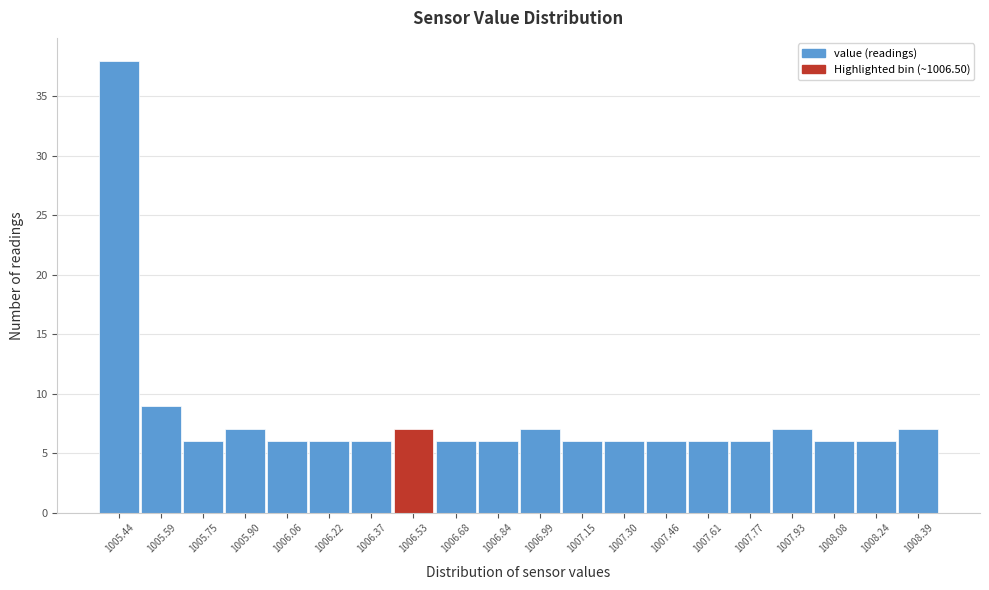

Reading left to right, transcribe this chart: for each bar, give the range it covers on the x-axis and its height. Neither the bar edges nor the heights are printed on the chart, so give them approximately, as read against the axes.

1005.36 to 1005.52: 38
1005.52 to 1005.68: 9
1005.68 to 1005.82: 6
1005.82 to 1005.98: 7
1005.98 to 1006.14: 6
1006.14 to 1006.30: 6
1006.30 to 1006.44: 6
1006.44 to 1006.60: 7
1006.60 to 1006.76: 6
1006.76 to 1006.92: 6
1006.92 to 1007.08: 7
1007.08 to 1007.22: 6
1007.22 to 1007.38: 6
1007.38 to 1007.54: 6
1007.54 to 1007.70: 6
1007.70 to 1007.84: 6
1007.84 to 1008.00: 7
1008.00 to 1008.16: 6
1008.16 to 1008.32: 6
1008.32 to 1008.48: 7